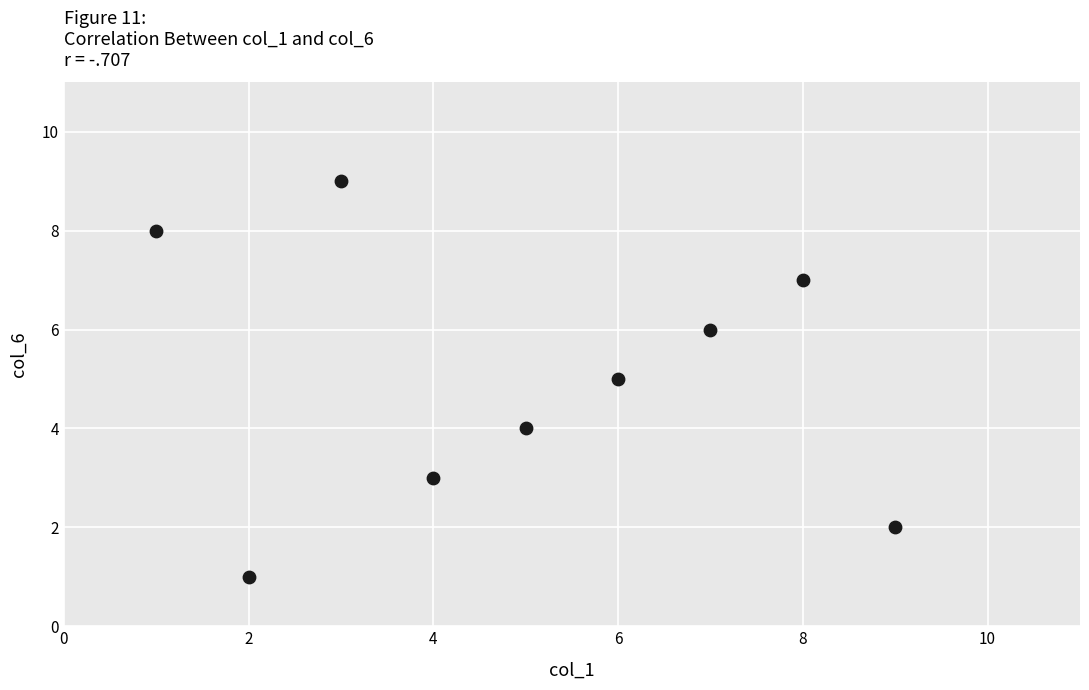

What is the average X value?

5